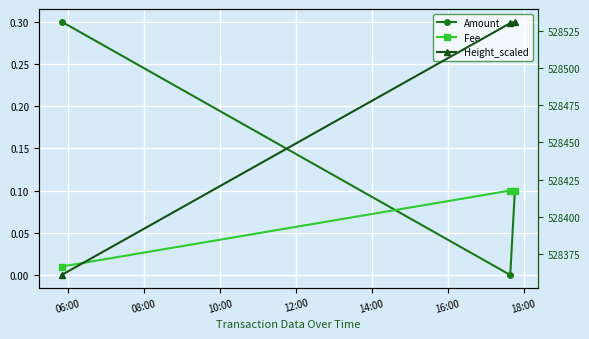

What is the difference between the maximum and minimum values in the Height_scaled series?

170.0